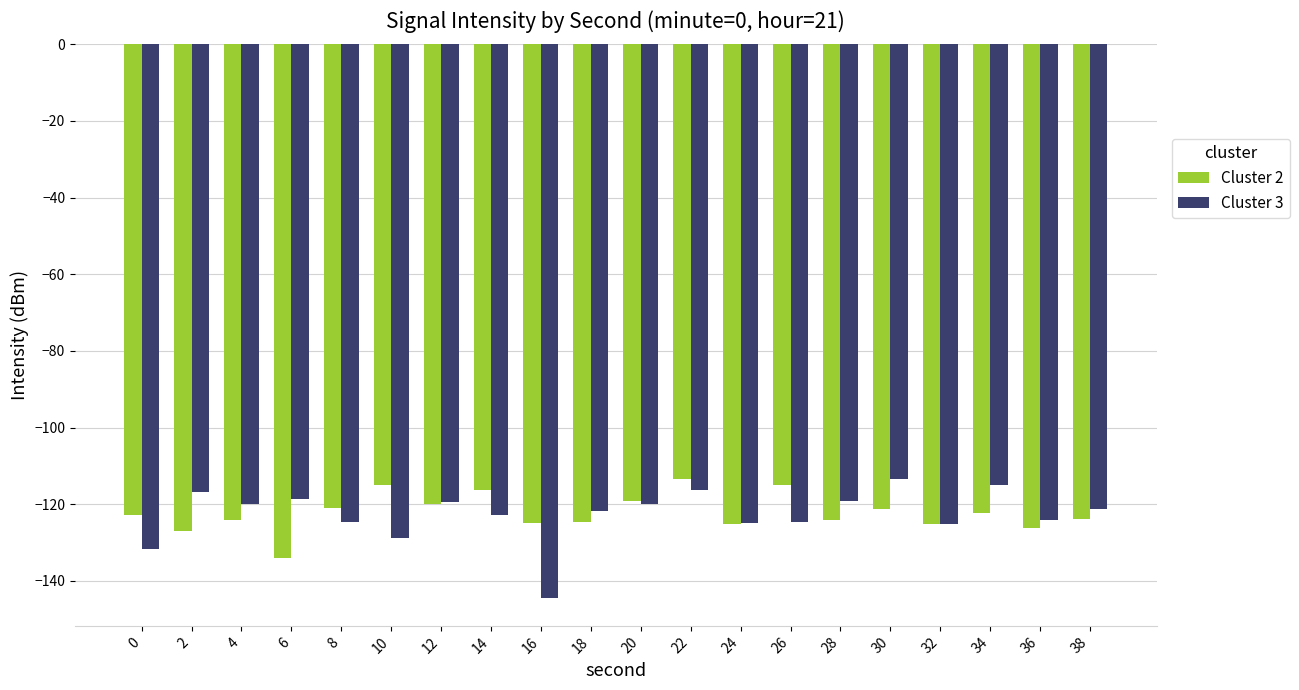

Which series has the widest spread of values?

Cluster 3